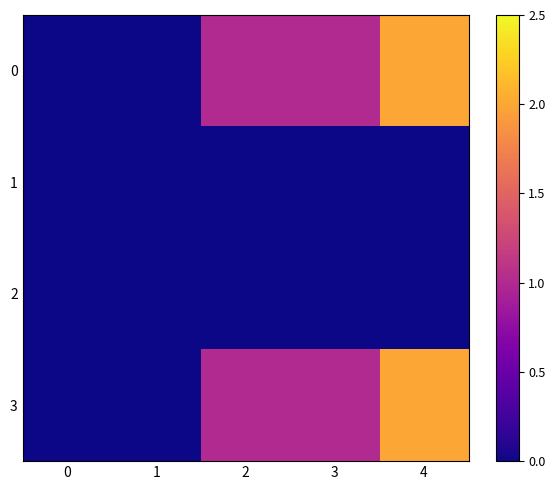

Between 1 and 2, which is larger?

2